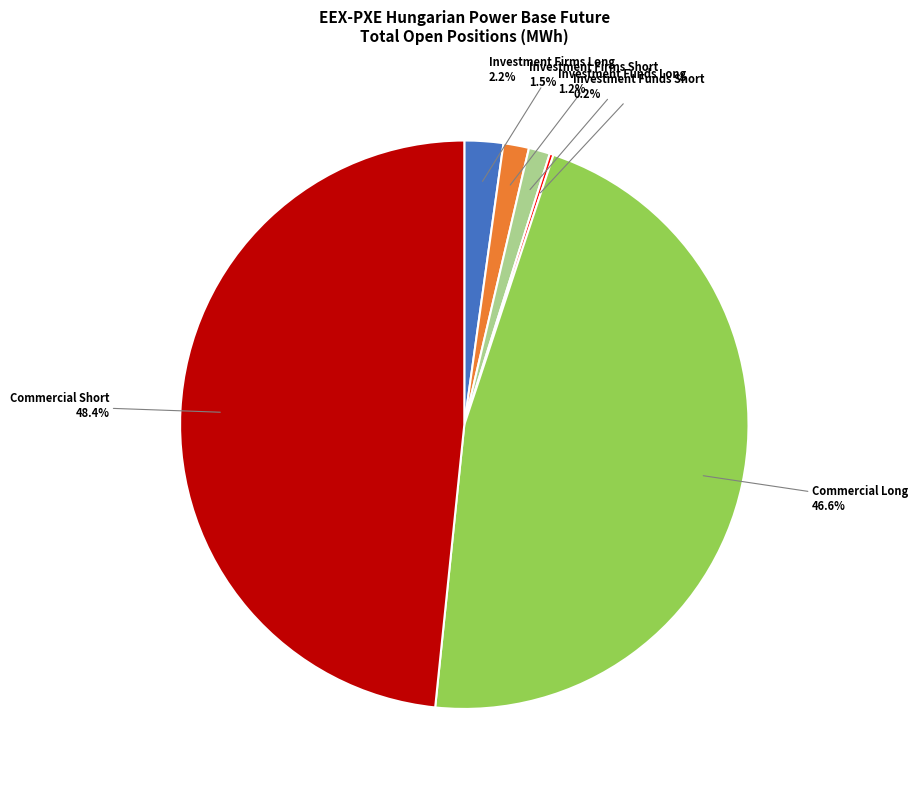

Does any single category account for the majority?

No